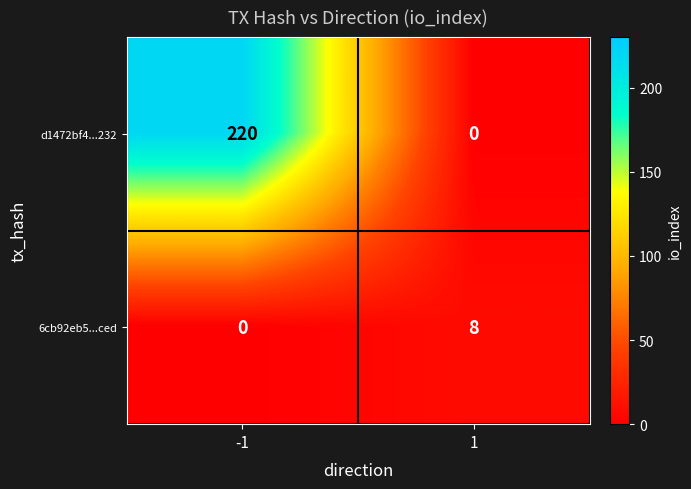

At -1, list the series in order from smallest to largest.

6cb92eb5...ced, d1472bf4...232